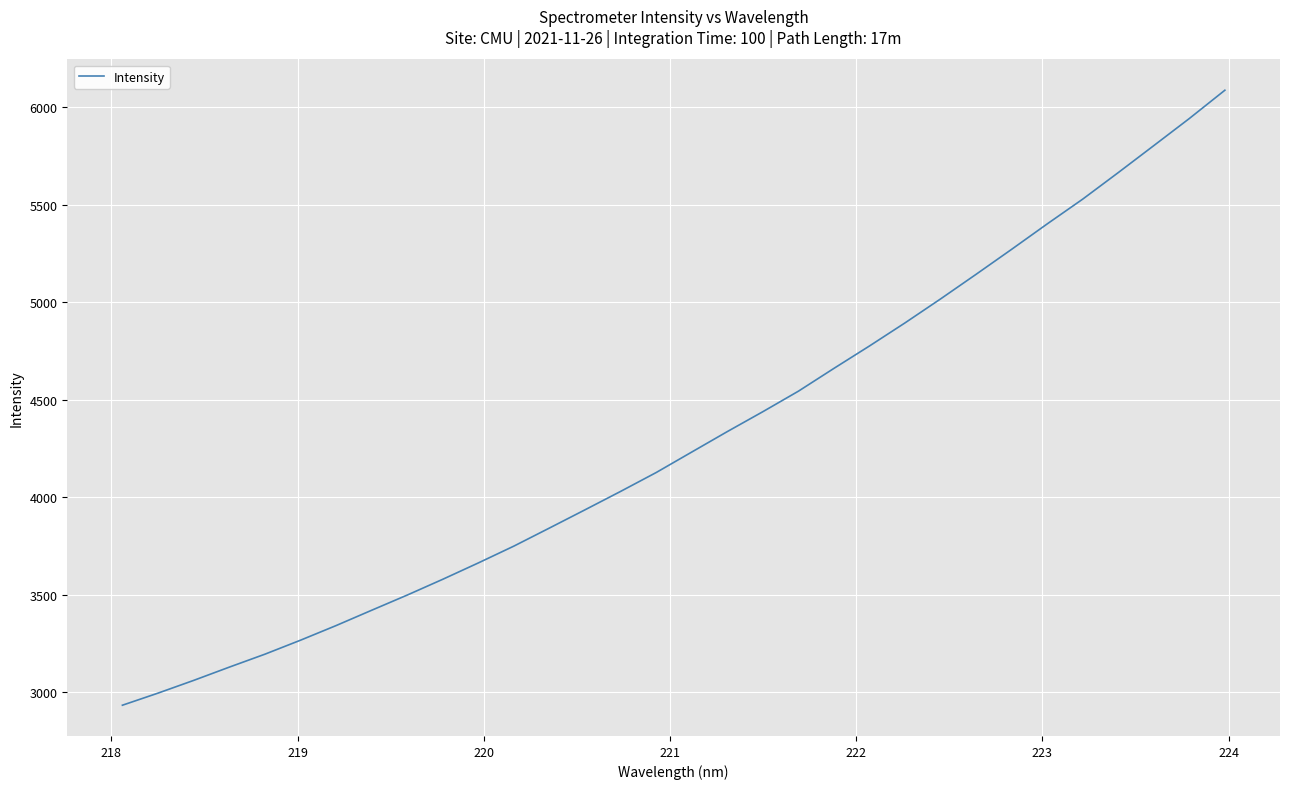

What is the minimum value shown in the chart?

2932.4